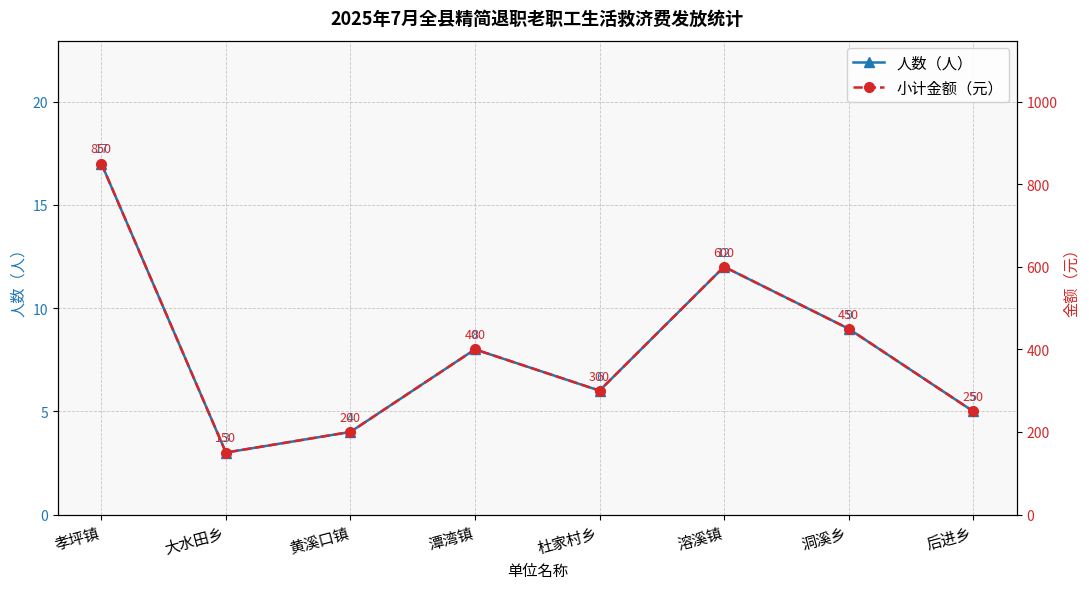

What is the label of the 3rd point from the right?

溶溪镇